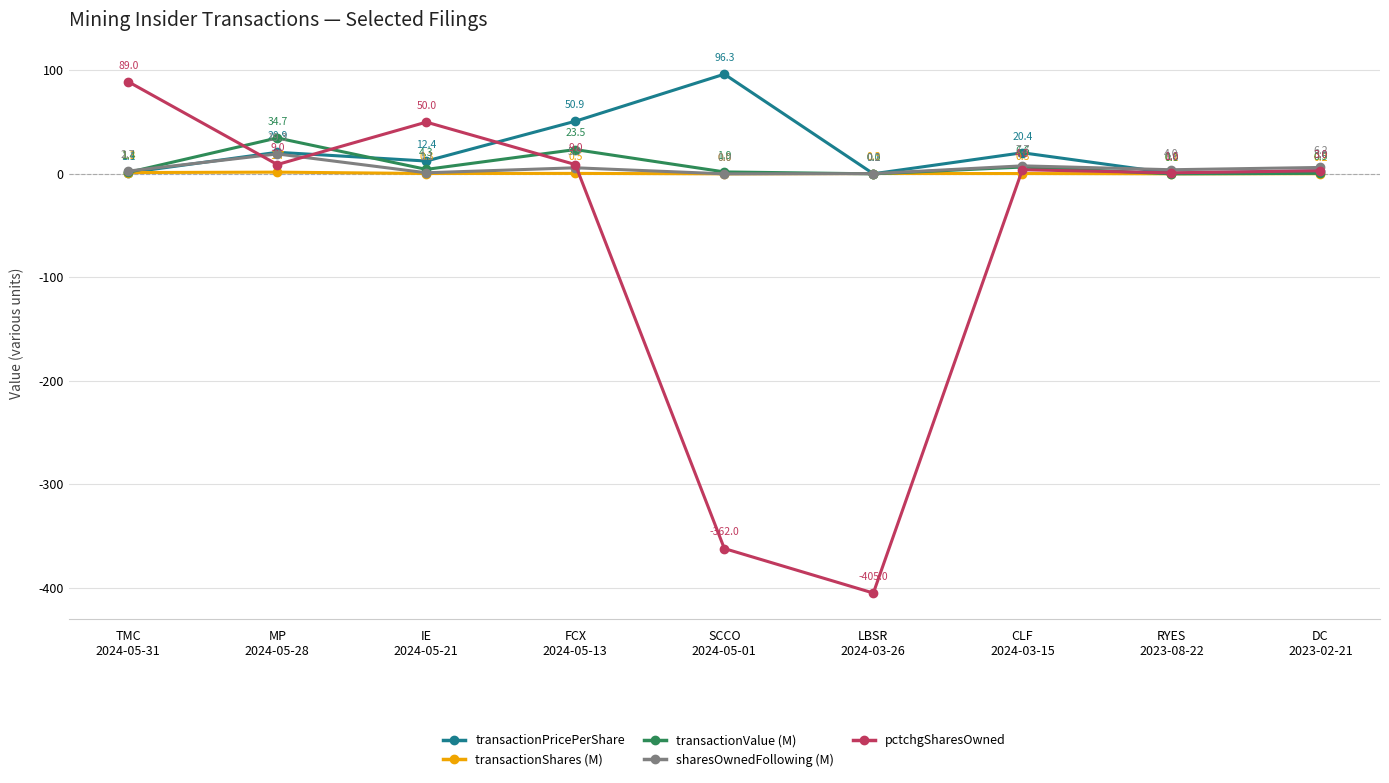

Which series has the widest spread of values?

pctchgSharesOwned